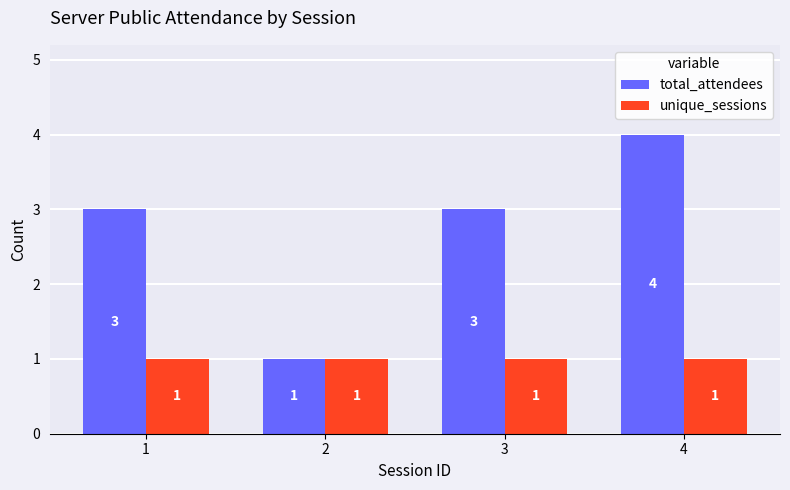

Is it true that total_attendees equals 4 at 4?

True